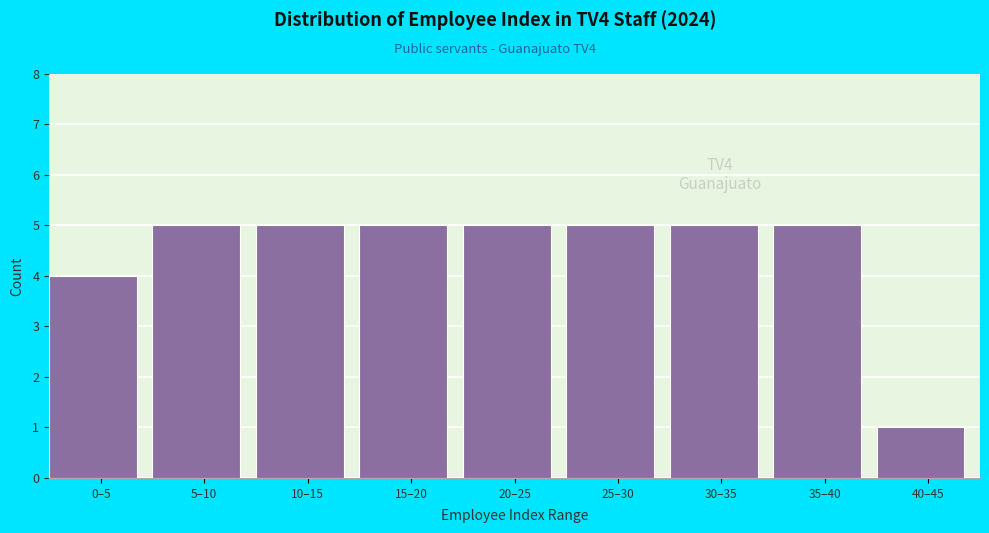

Reading left to right, what are all the values shown in this chart?

4	5	5	5	5	5	5	5	1